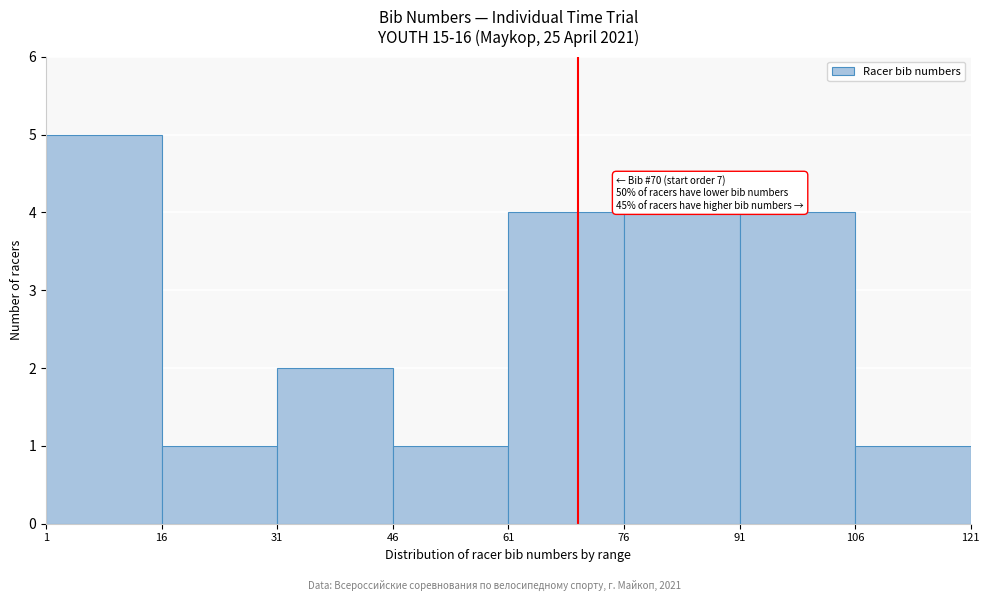

Over which range of the x-axis is the bar tallest?

1 to 16